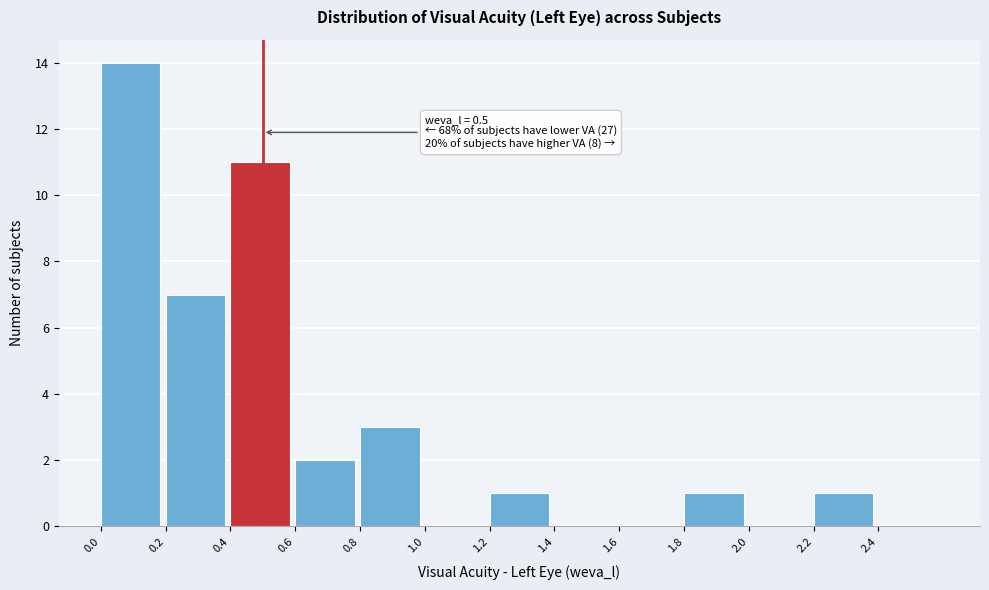

Which range on the x-axis has the tallest bar?

0.0 to 0.2